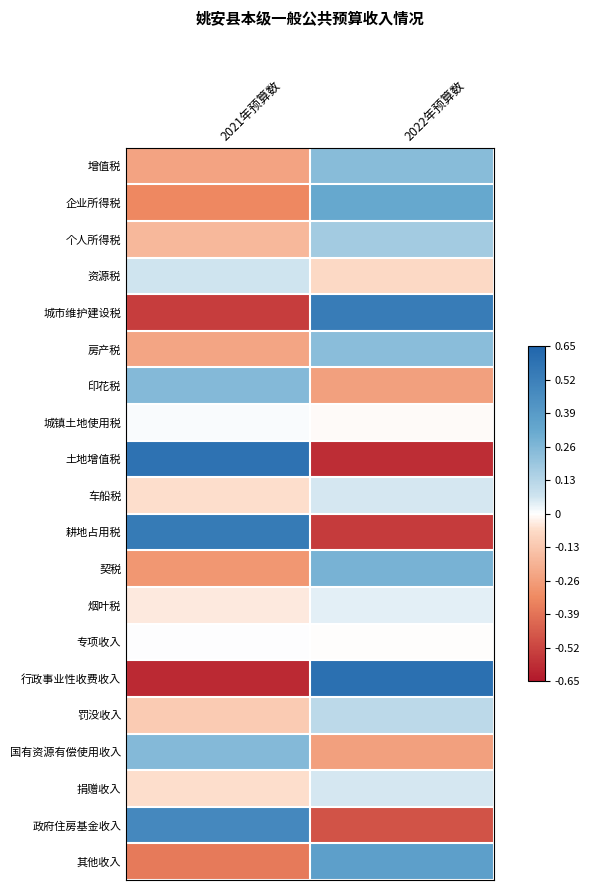

How many distinct data groups are displayed?

20